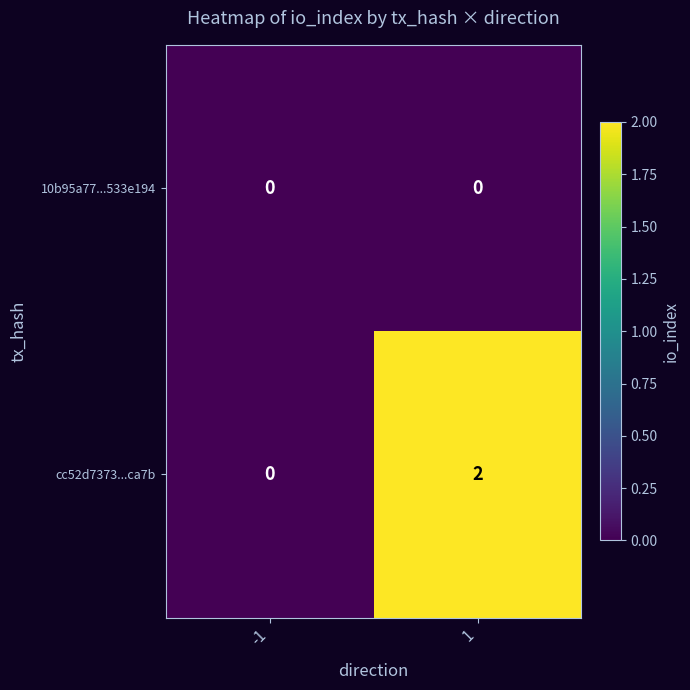

True or false: 10b95a77...533e194 has a value of 0 at 1.

True